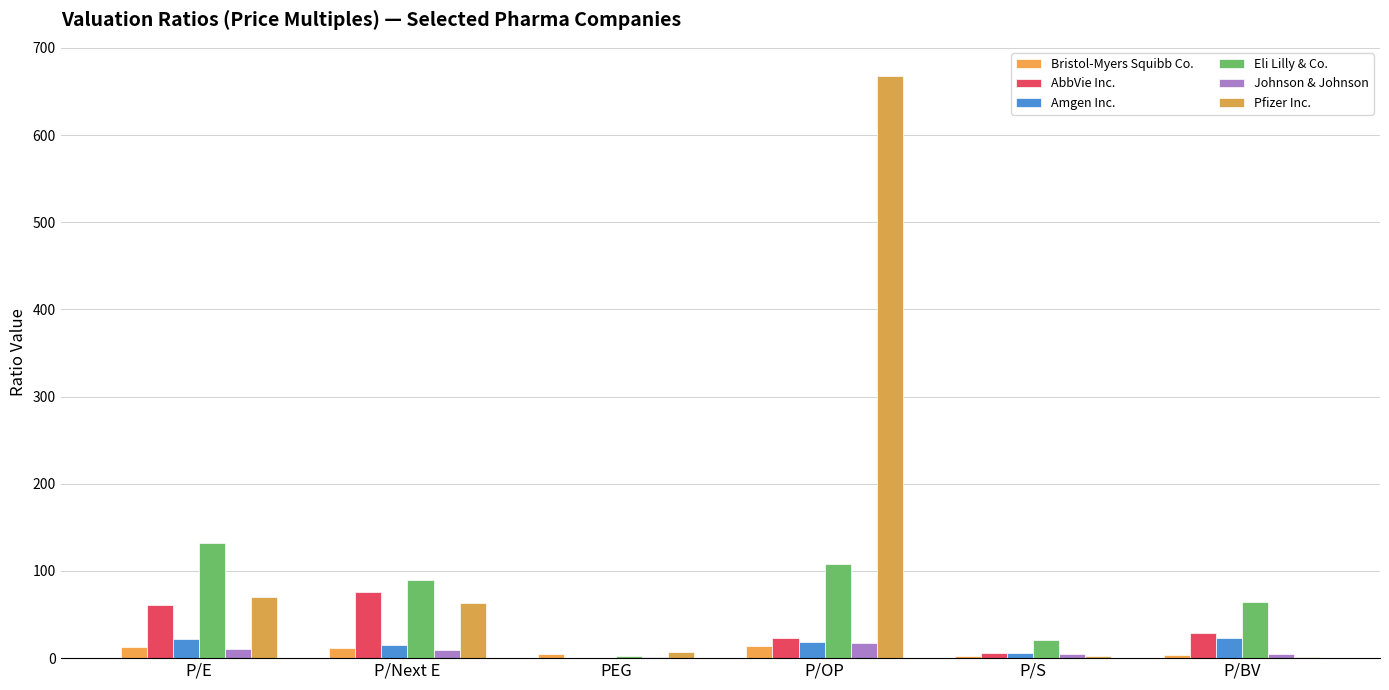

At which category is the sum across all series the highest?

P/OP